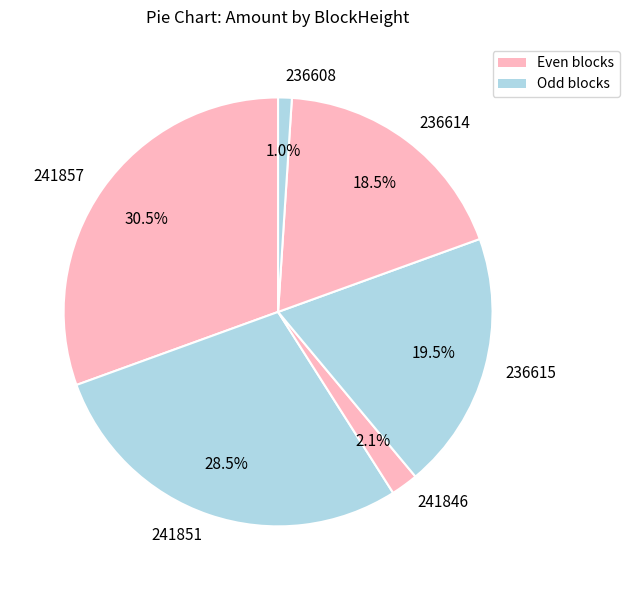

What portion of the pie excludes 236615?

80.5%